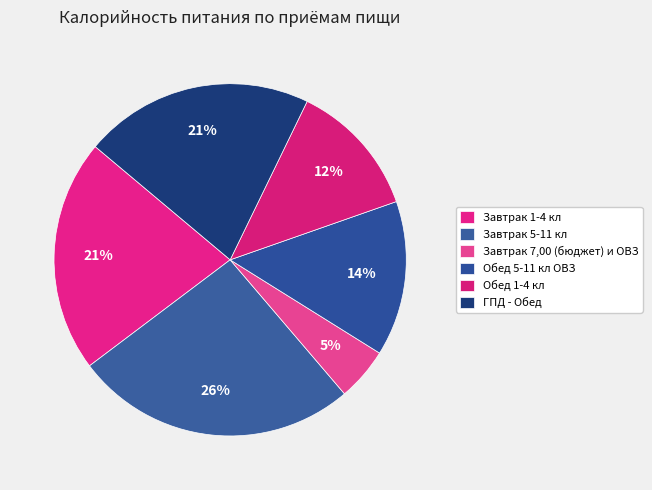

To the nearest percent, what portion does Завтрак 1-4 кл represent?

21%